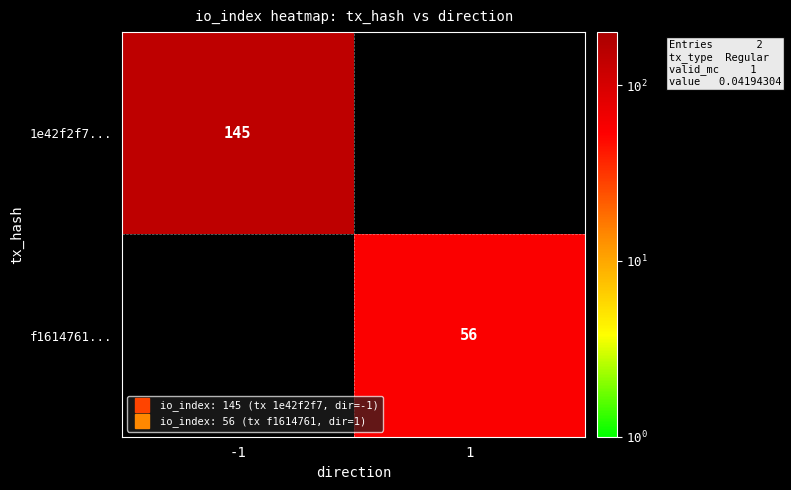

Count the number of data series in this chart.

2